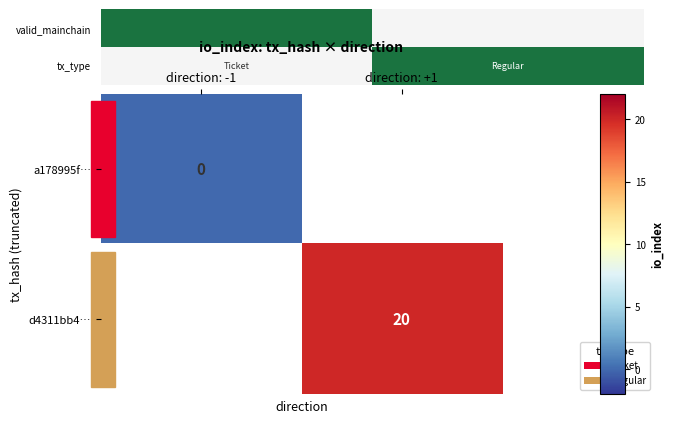

The value of d4311bb4… at direction: +1 is 31.5. True or false?

False